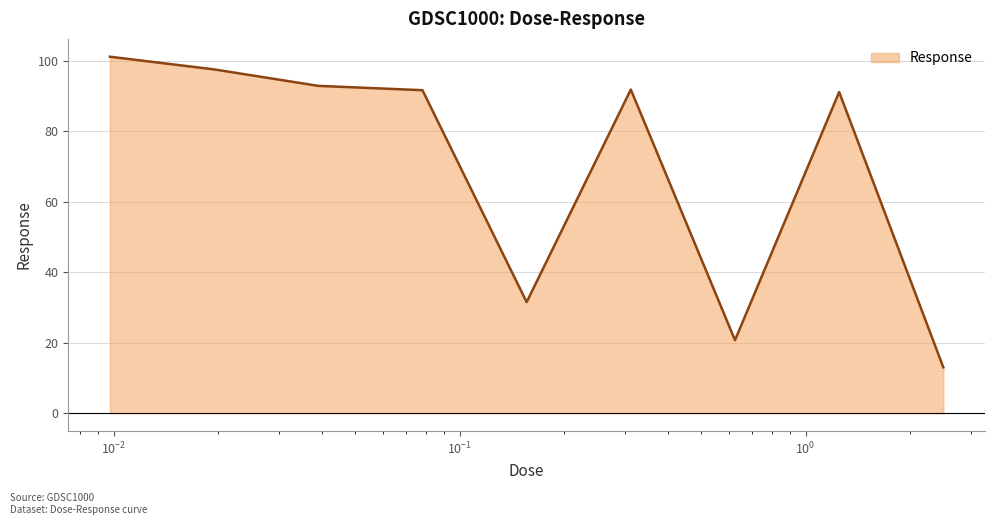

Does the chart have visible grid lines?

Yes